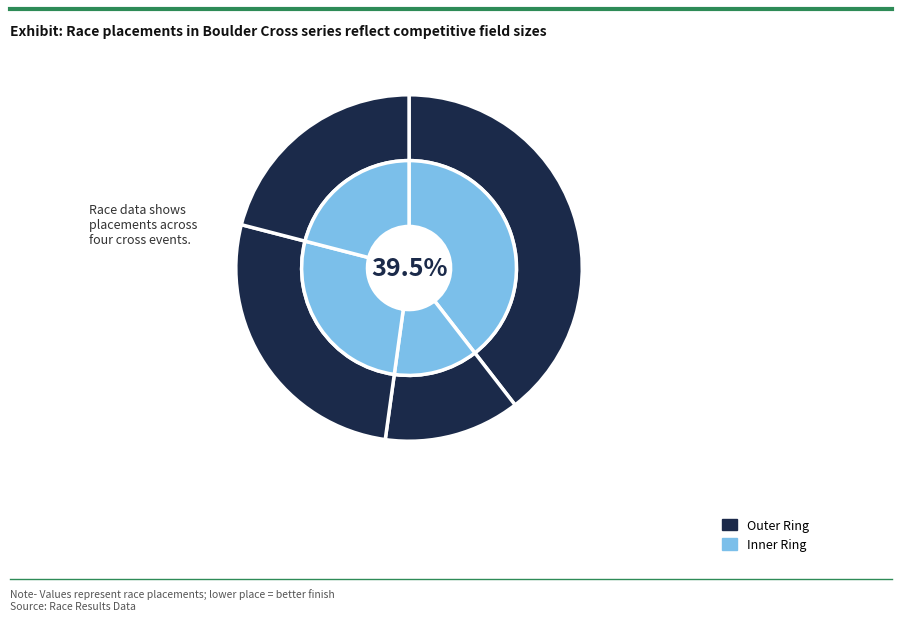

Is there a majority slice in this chart?

No